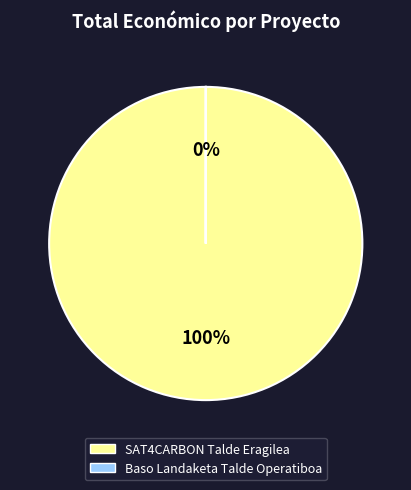

To the nearest percent, what is the difference between the largest and smallest slice percentages?

100%